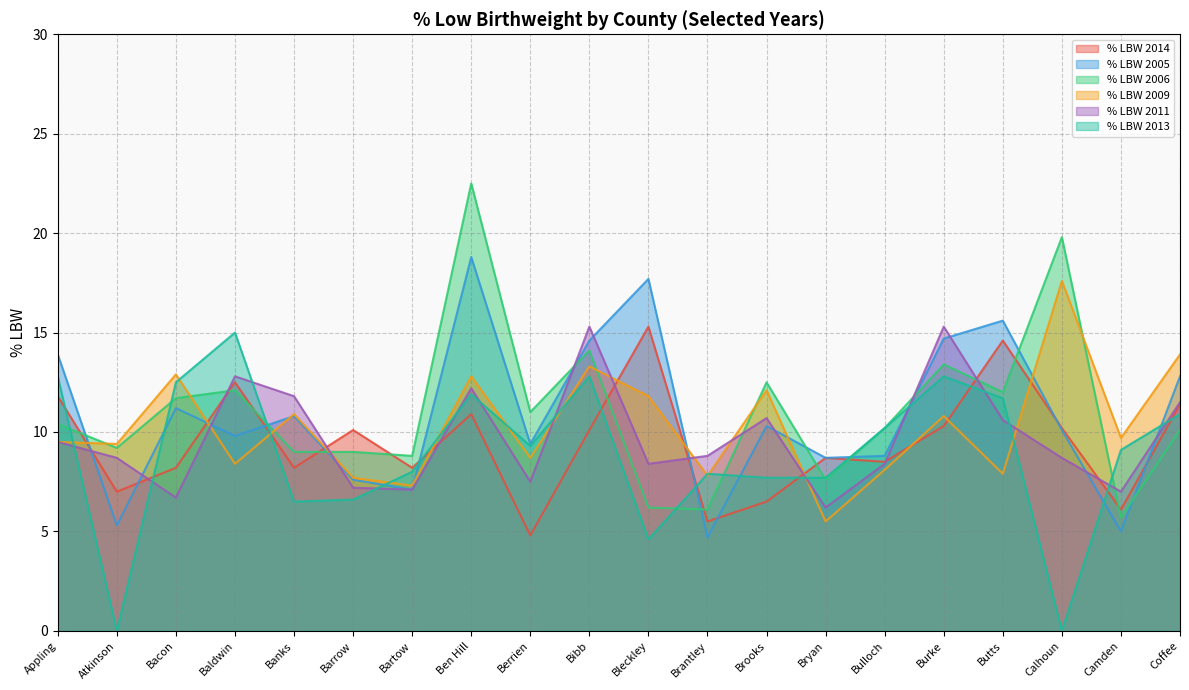

What is the value of the % LBW 2006 point at the 8th from the left?

22.5